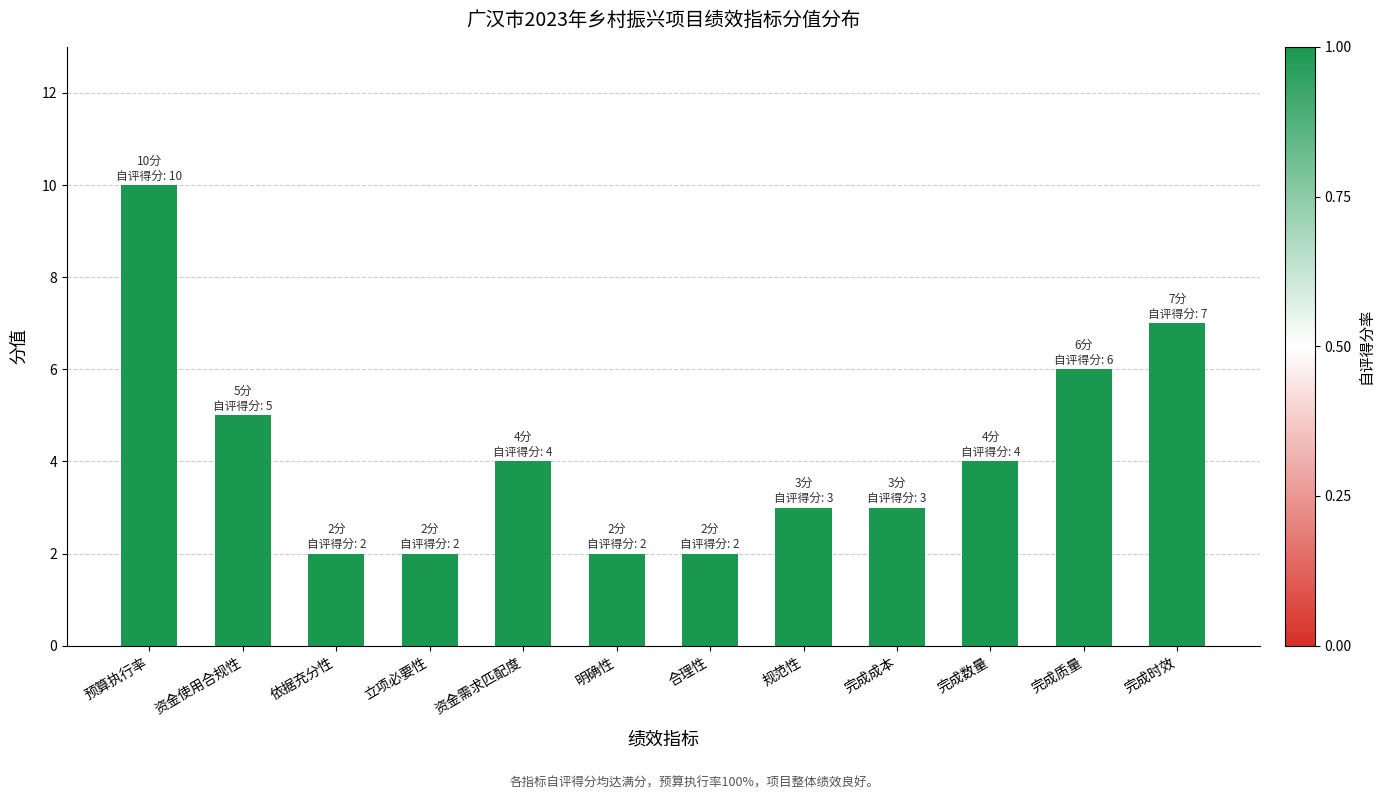

What position from the left is 资金使用合规性?

2